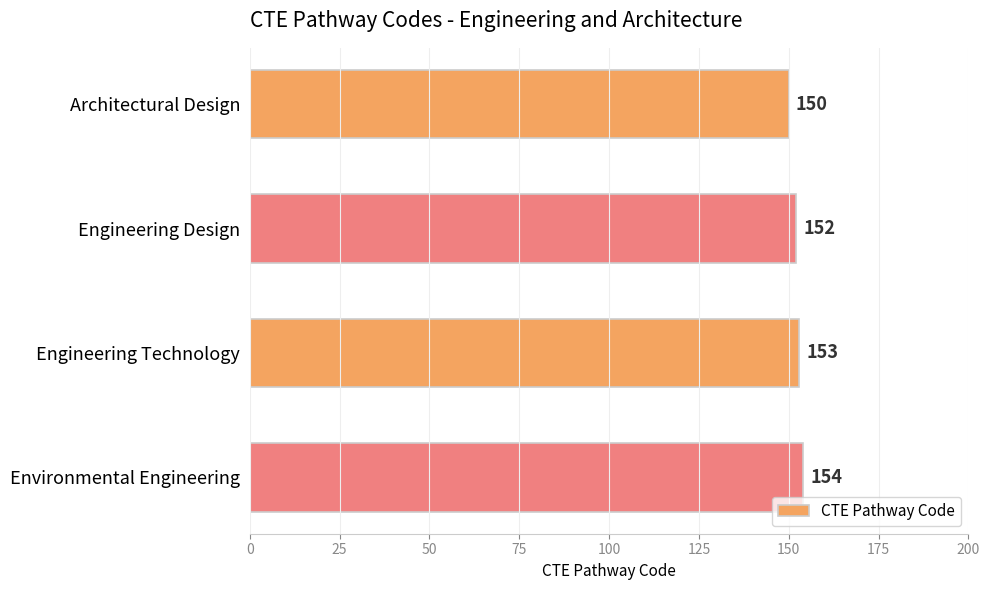

At which category does the chart reach its peak across all series?

Environmental Engineering